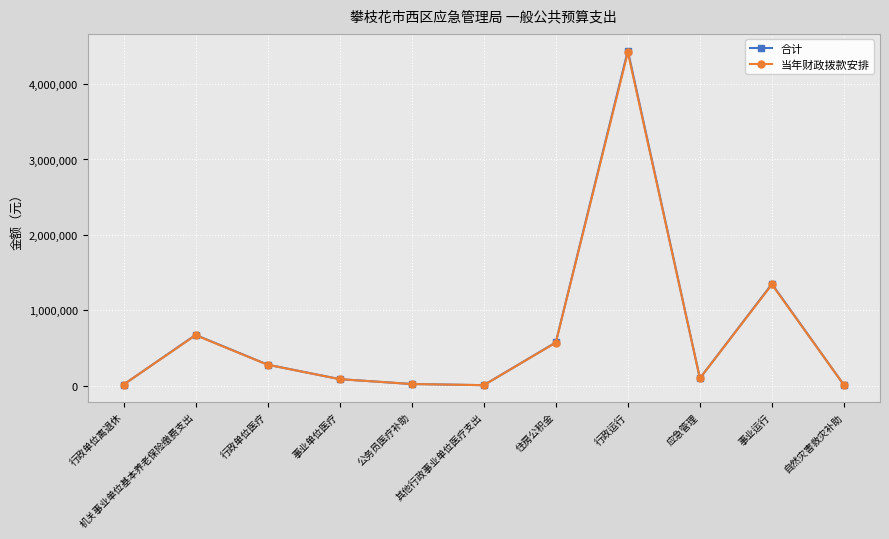

True or false: 合计 and 当年财政拨款安排 intersect in this chart.

False